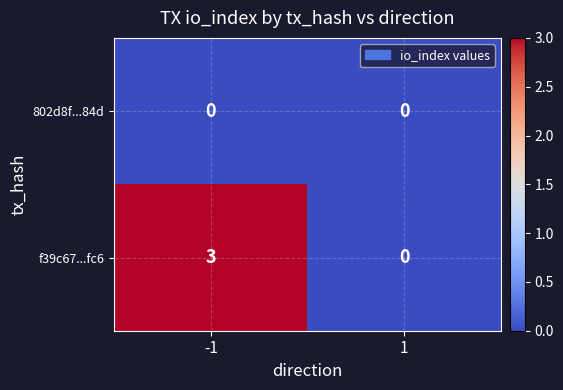

The value of f39c67...fc6 at -1 is 5. True or false?

False